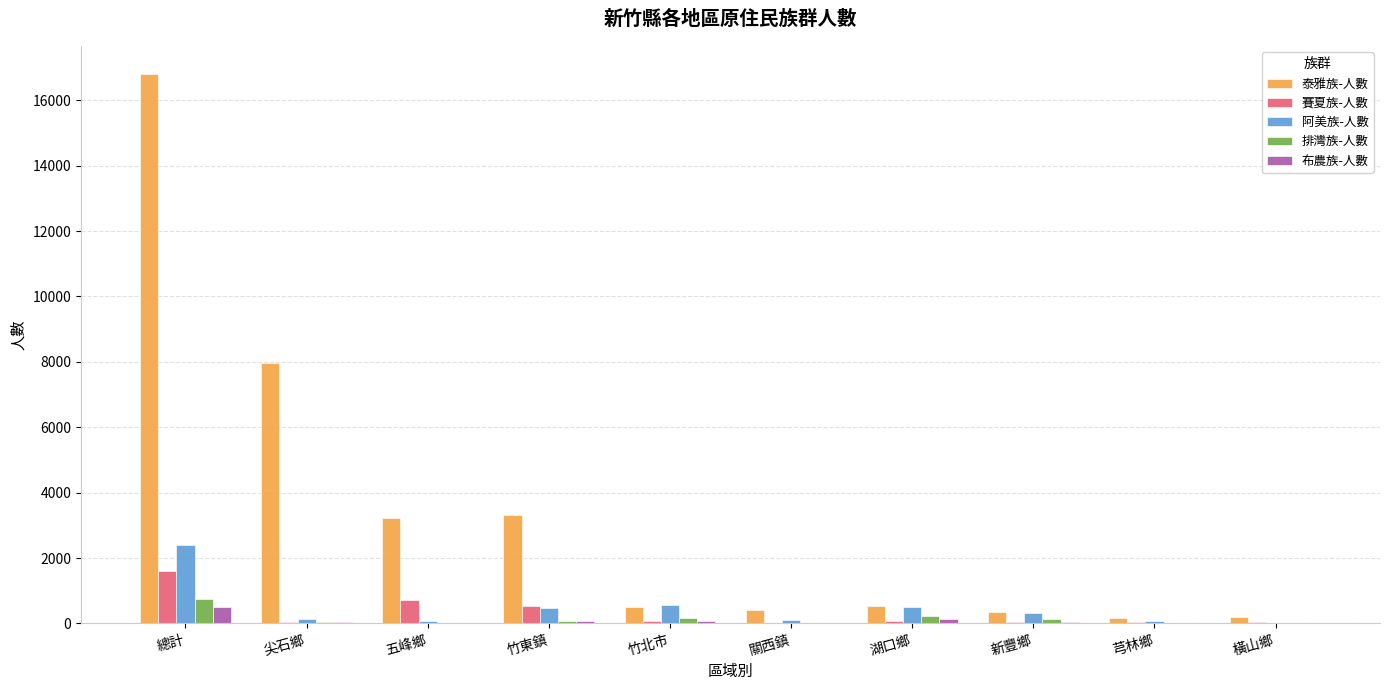

What is the maximum value for 泰雅族-人數?

16819